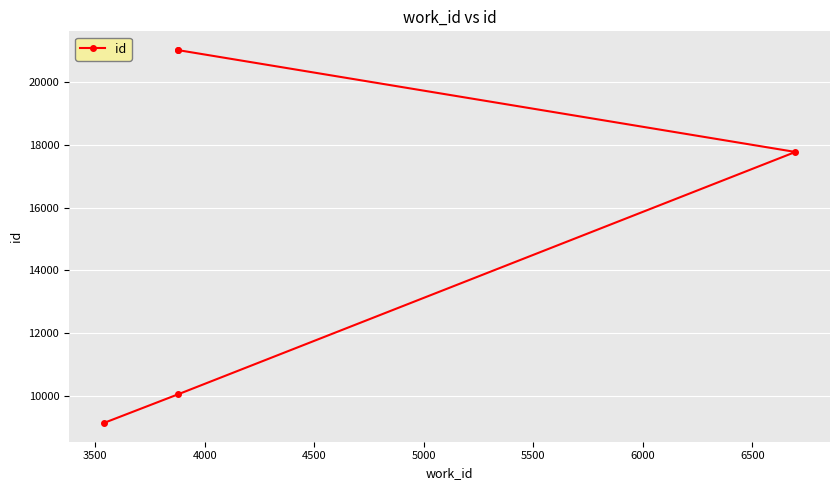

Which has a higher value, 3500 or 4500?

4500